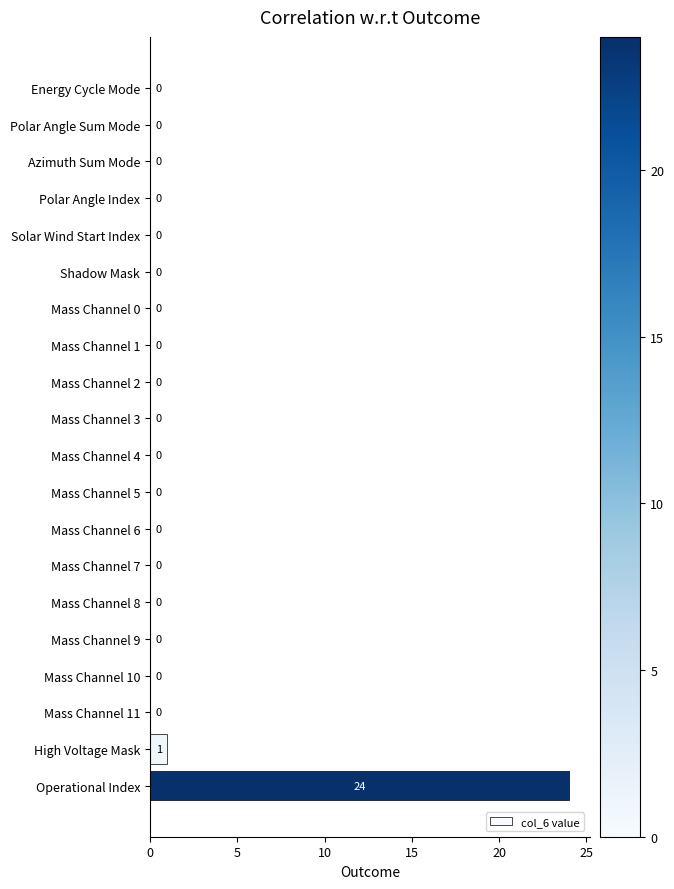

Between Azimuth Sum Mode and High Voltage Mask, which is larger?

High Voltage Mask